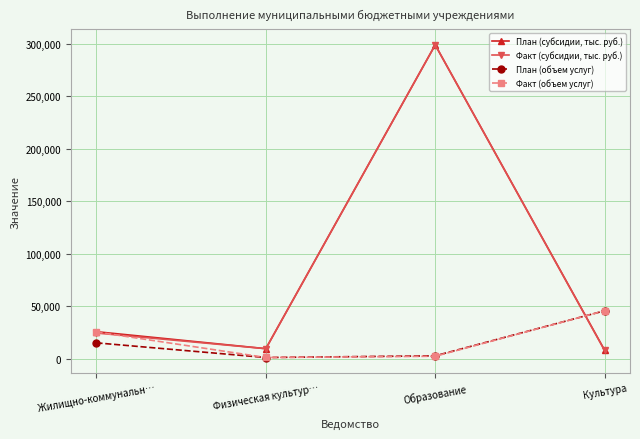

What is the label of the 2nd point from the right?

Образование